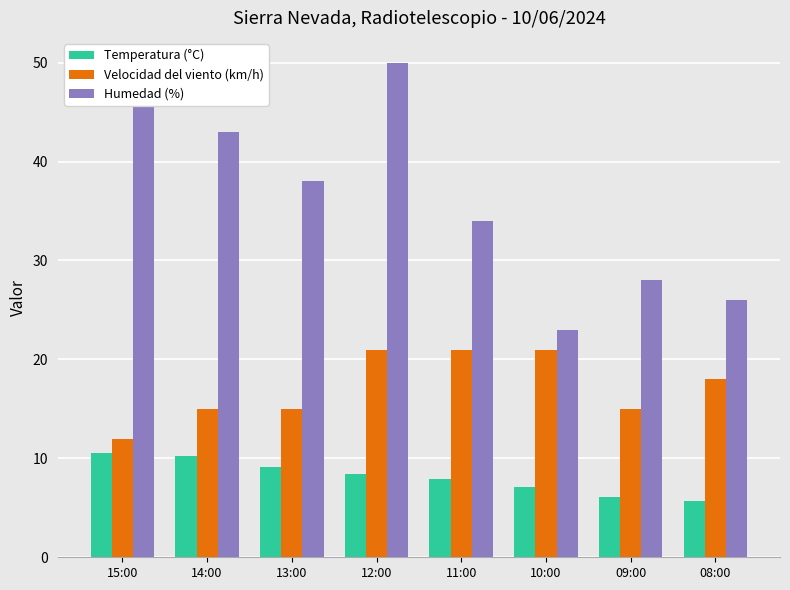

What position from the right is 15:00?

8